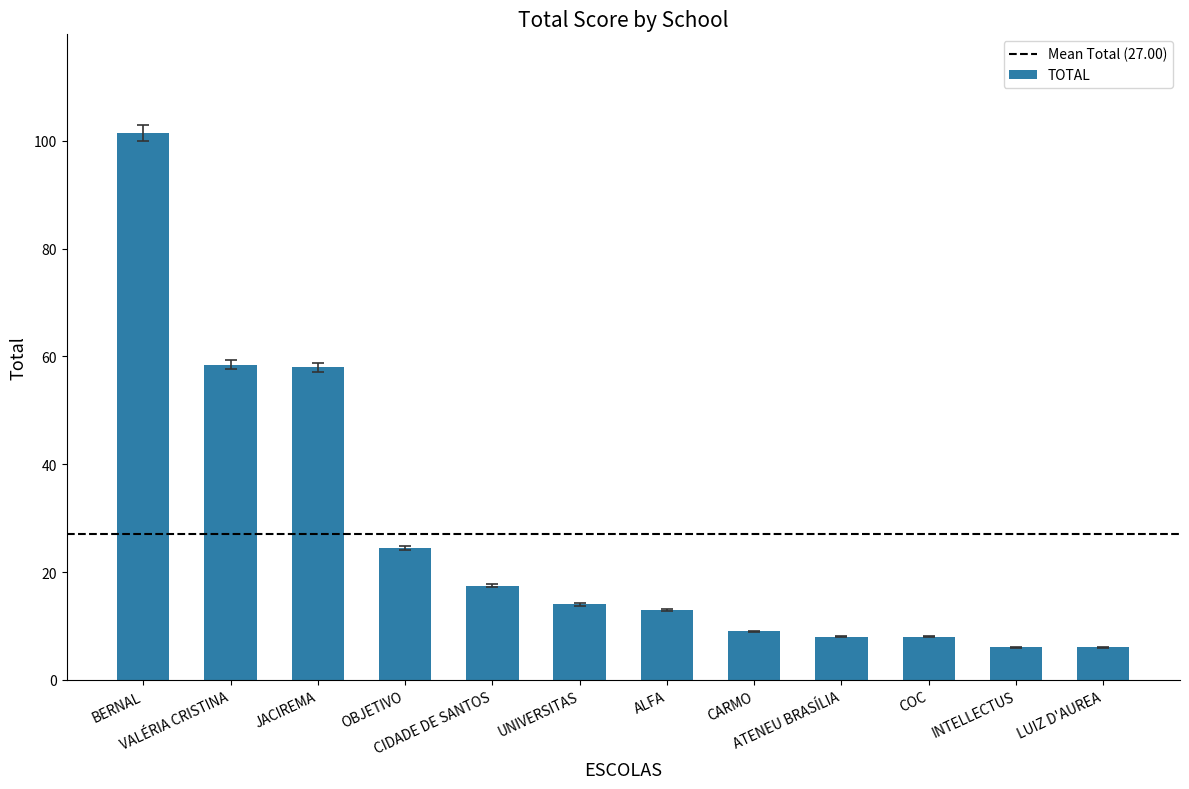

What is the value of the 6th bar from the left?

14.0